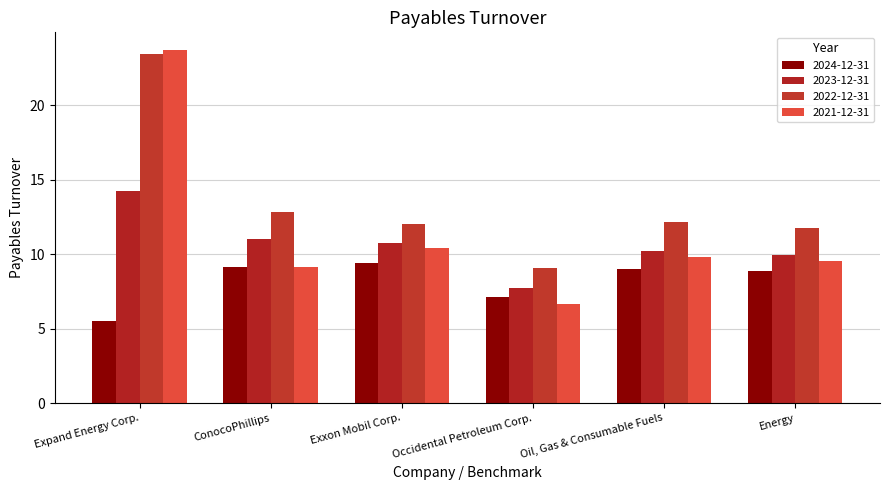

What is the label of the 3rd bar from the left?

Exxon Mobil Corp.